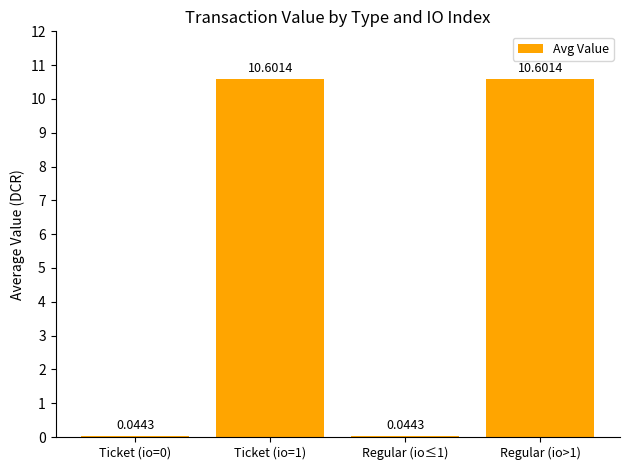

What is the change in value from Ticket (io=0) to Regular (io>1)?

+10.6